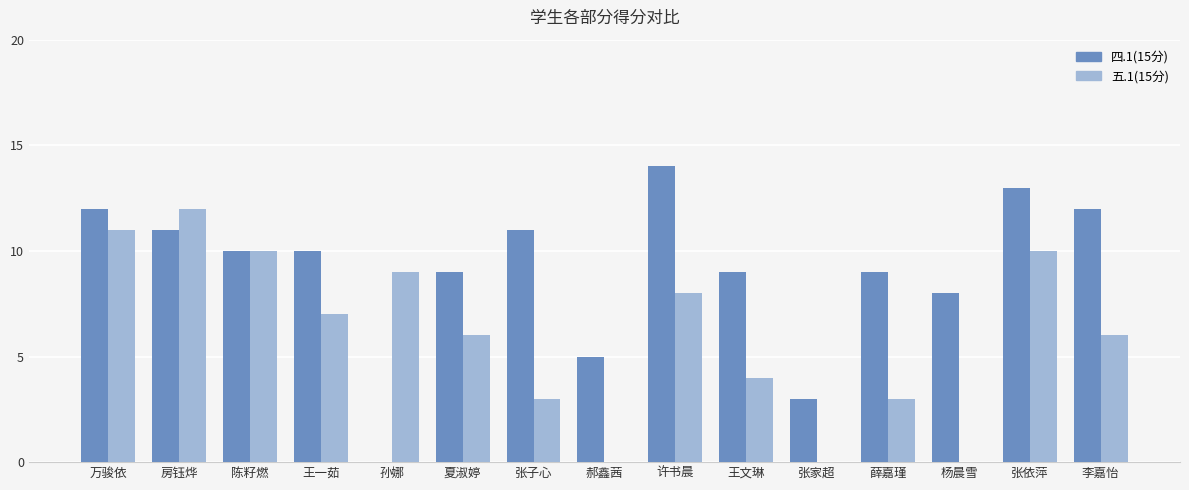

Reading right to left, transcribe all the data shown in this chart.

四.1(15分): 12	13	8	9	3	9	14	5	11	9	0	10	10	11	12
五.1(15分): 6	10	0	3	0	4	8	0	3	6	9	7	10	12	11